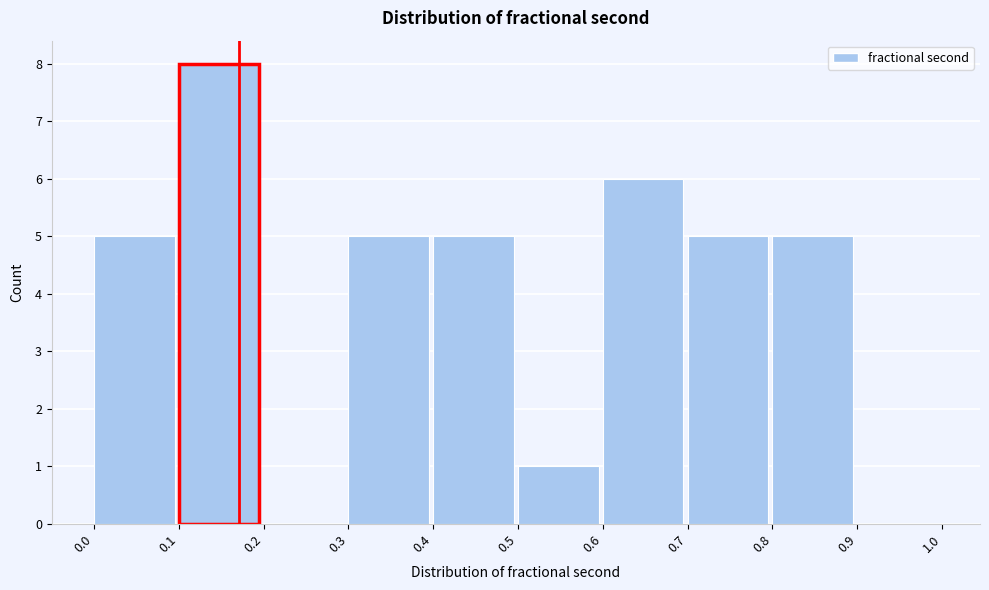

Reading left to right, transcribe this chart: for each bar, give the range it covers on the x-axis and its height. The values are not printed on the chart, so give them approximately, as read against the axis.

0.0 to 0.1: 5
0.1 to 0.2: 8
0.2 to 0.3: 0
0.3 to 0.4: 5
0.4 to 0.5: 5
0.5 to 0.6: 1
0.6 to 0.7: 6
0.7 to 0.8: 5
0.8 to 0.9: 5
0.9 to 1.0: 0